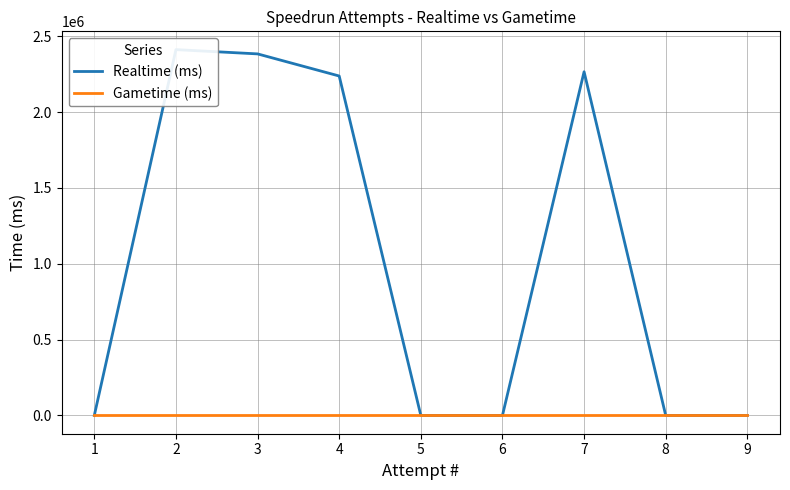

Which series has the largest total across all categories?

Realtime (ms)